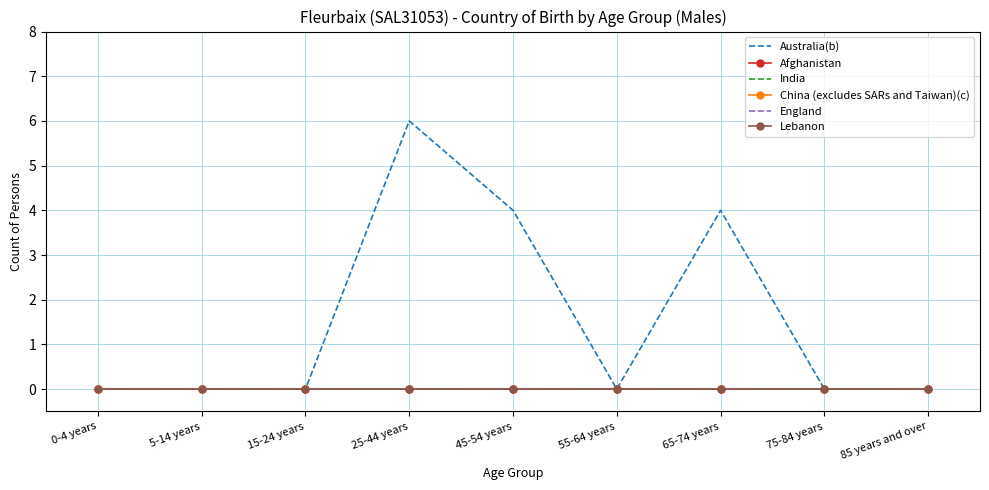

True or false: Australia(b) has a value of 2 at 55-64 years.

False